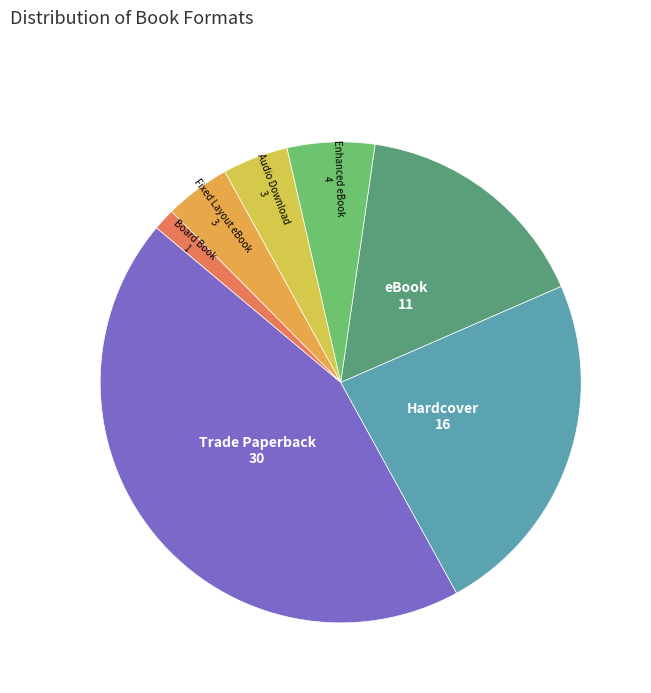

Which slice is the largest?

Trade Paperback